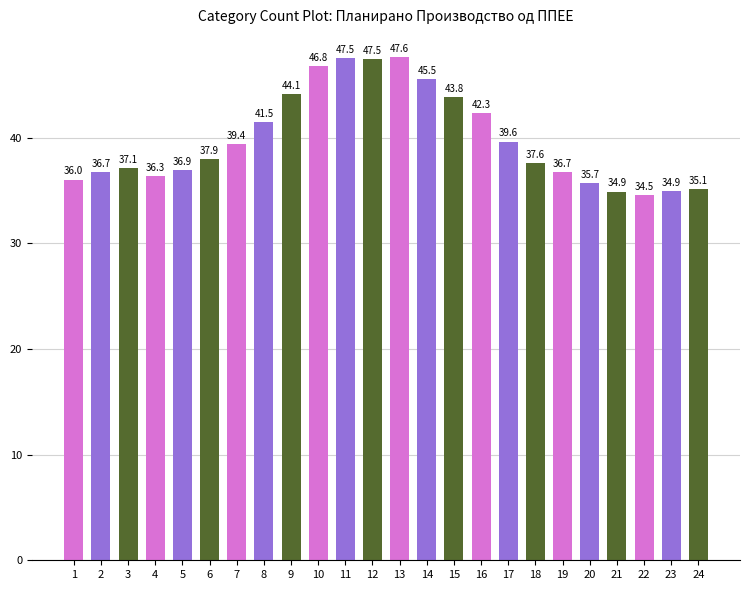

Where does the data first go above 37?

3